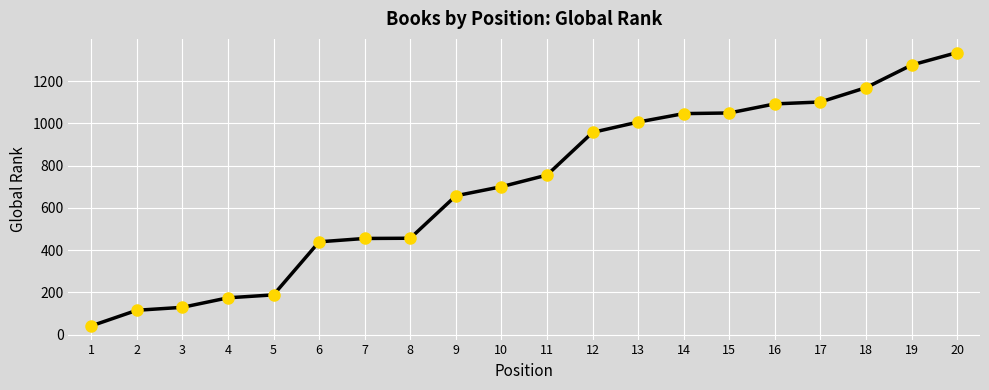

Read the value at 1, to the nearest 50.

50